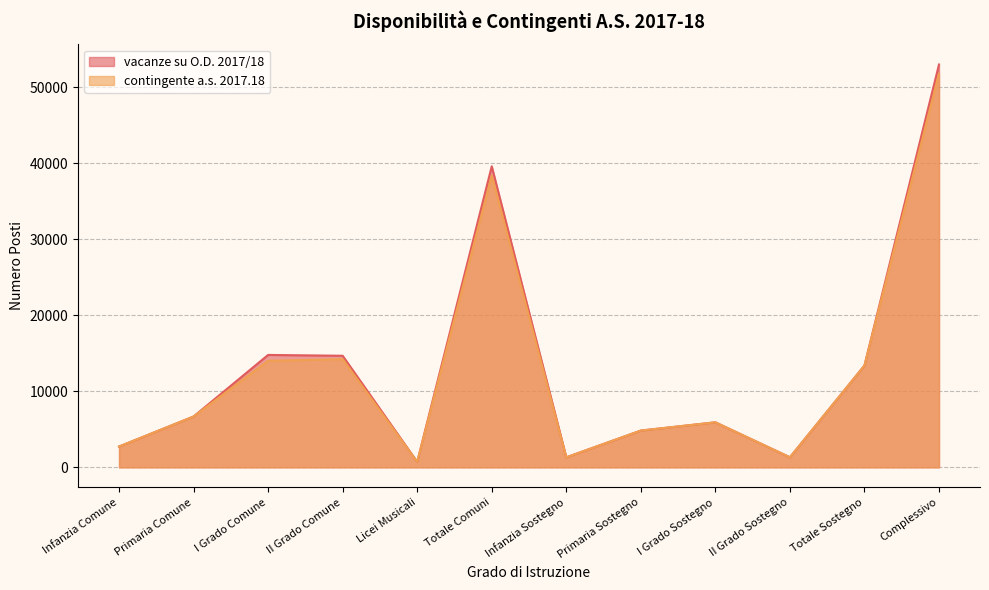

What are all the series names shown in the legend?

vacanze su O.D. 2017/18, contingente a.s. 2017.18